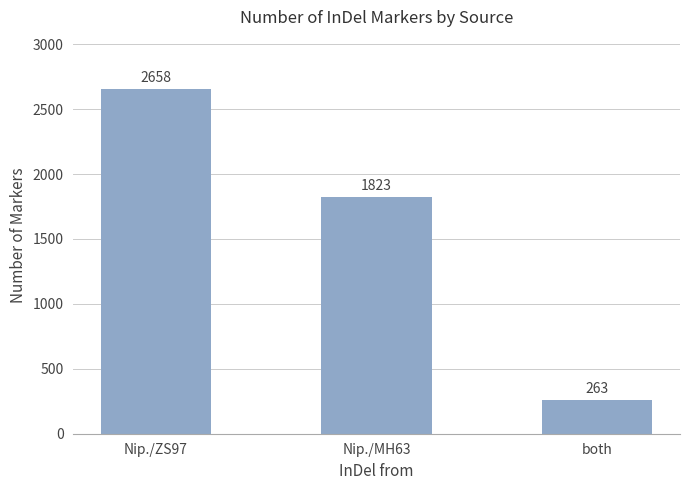

Rank the categories by value from highest to lowest.

Nip./ZS97, Nip./MH63, both